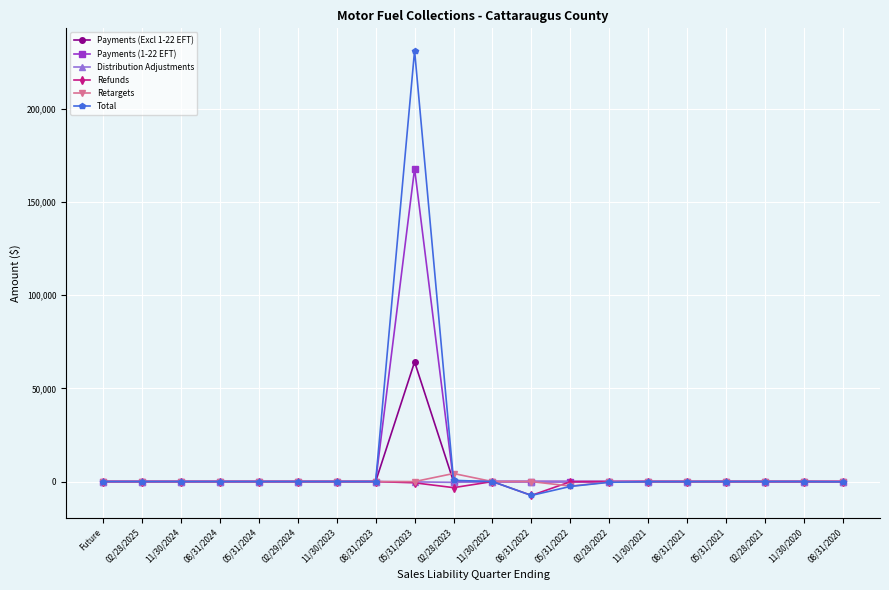

What is the lowest value of the Refunds series?

-7421.0